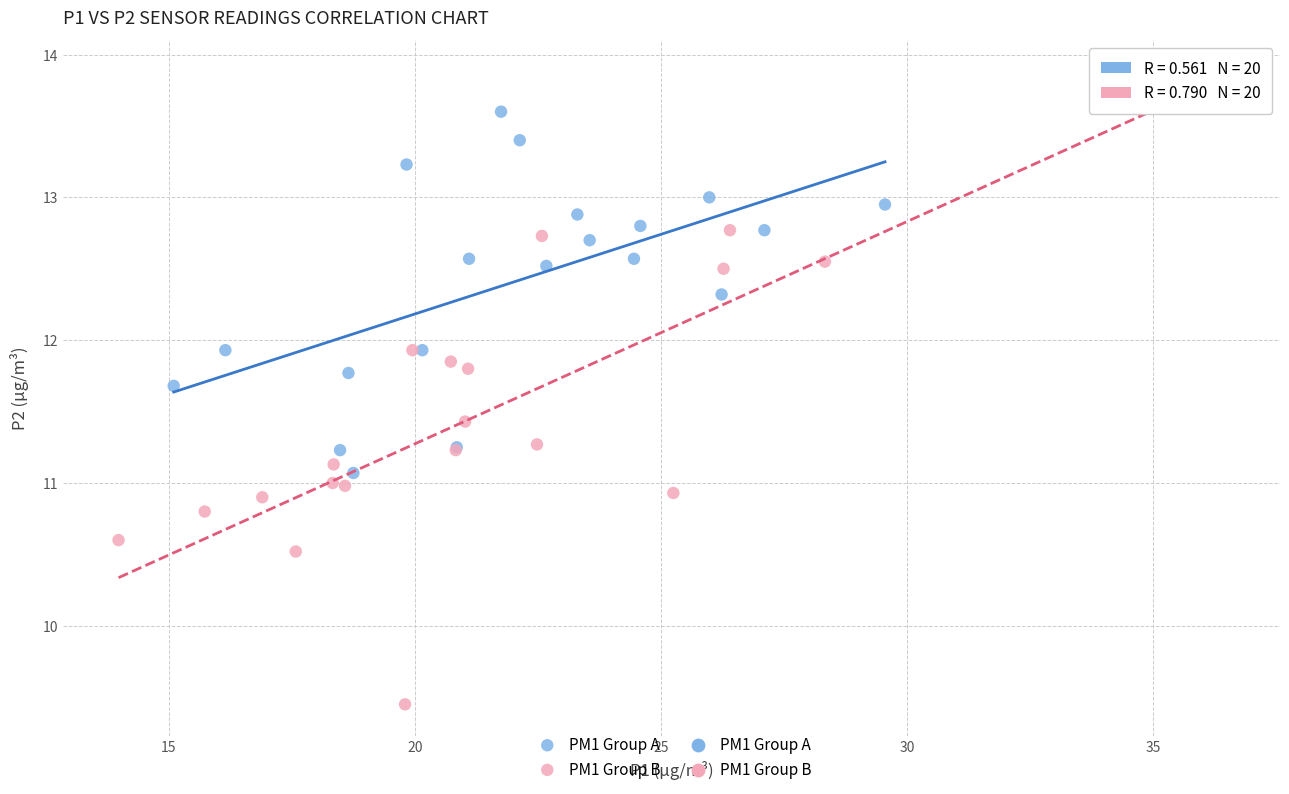

Which series has the largest Y range (max minus min)?

PM1 Group B